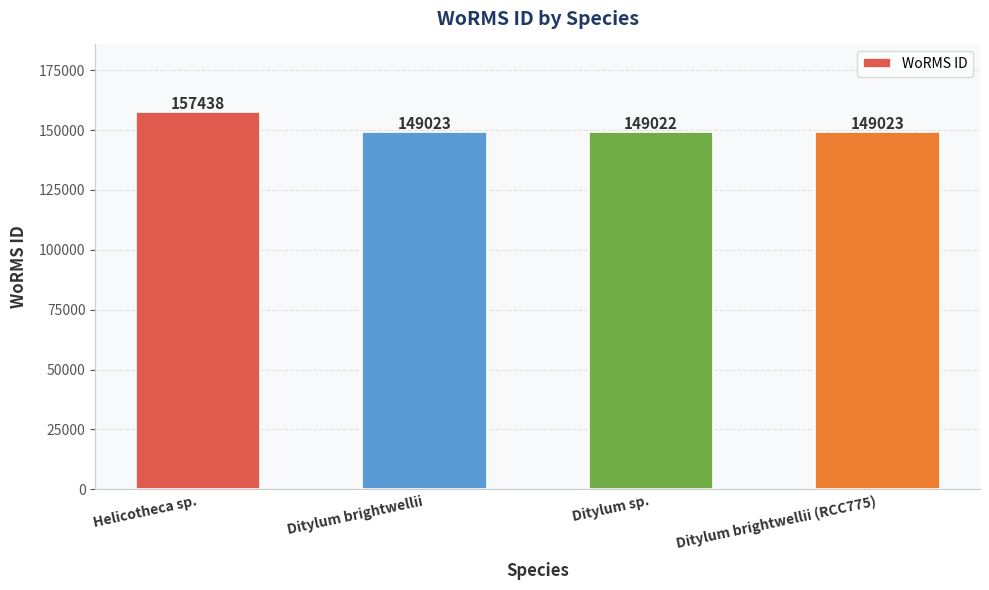

Does the chart contain stacked bars?

No